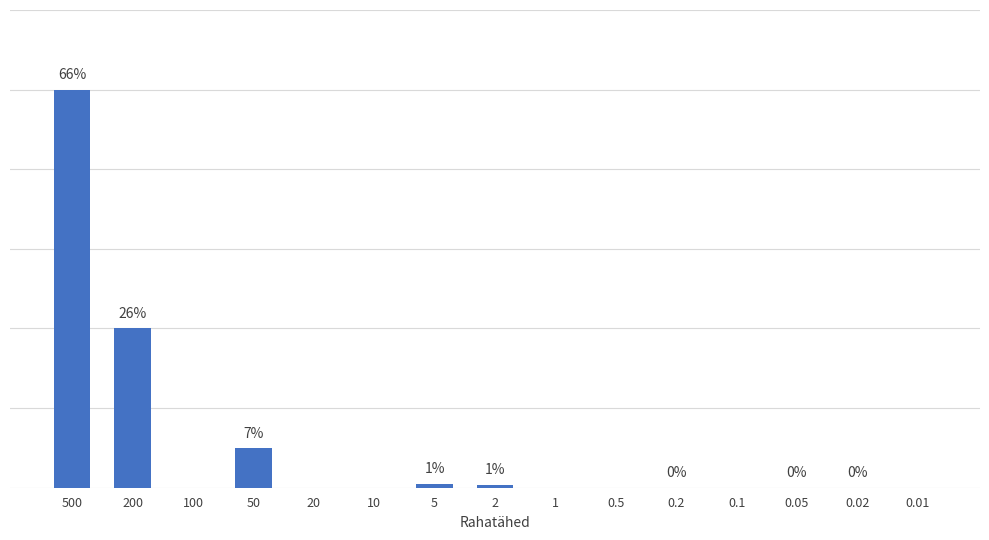

Are the bars horizontal?

No